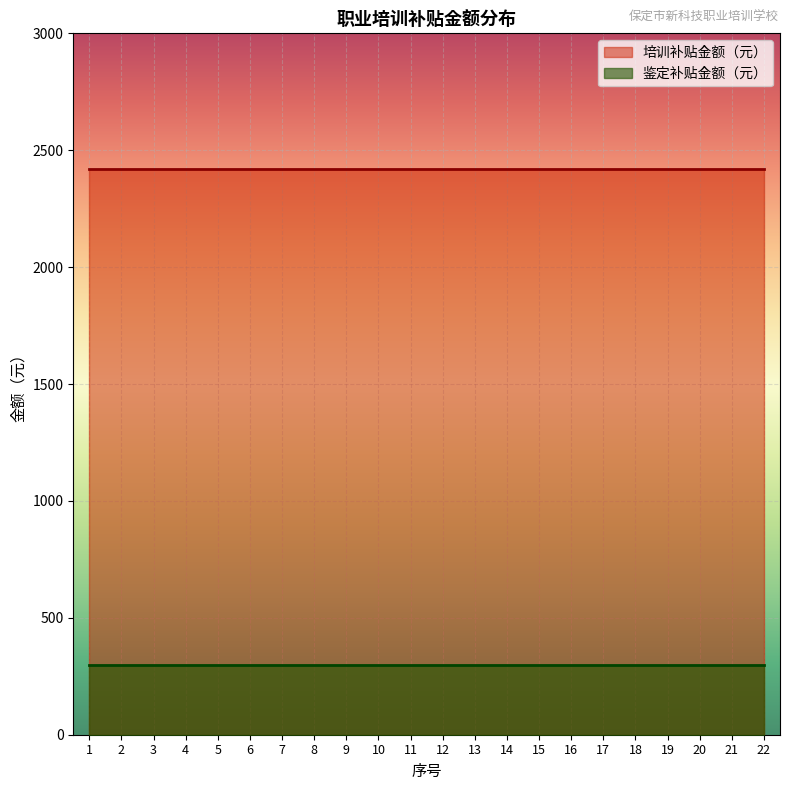

How many lines are shown in the chart?

2